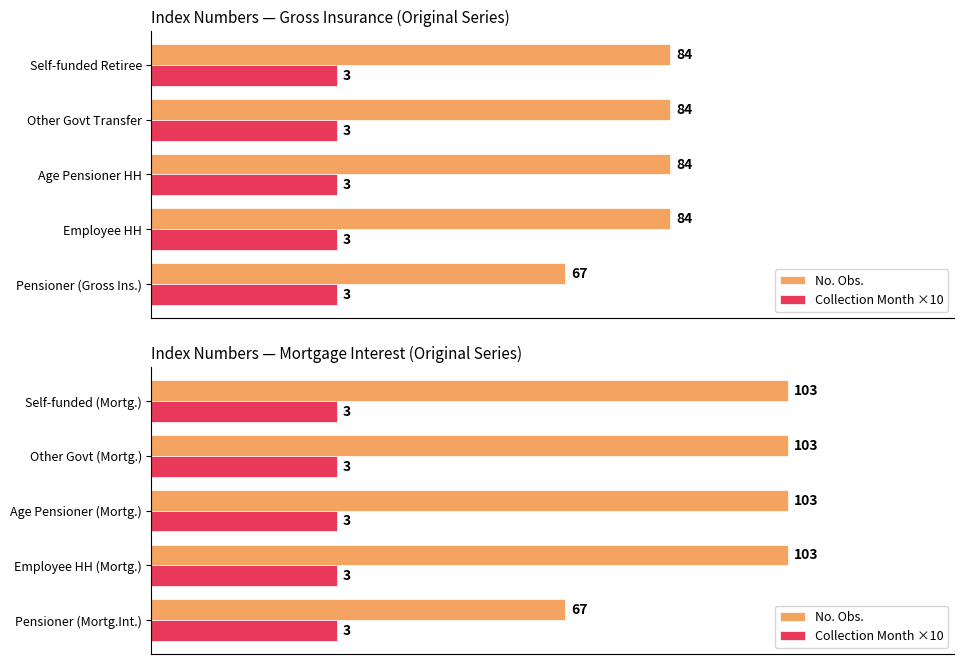

At how many categories does at least one series exceed 47?

5